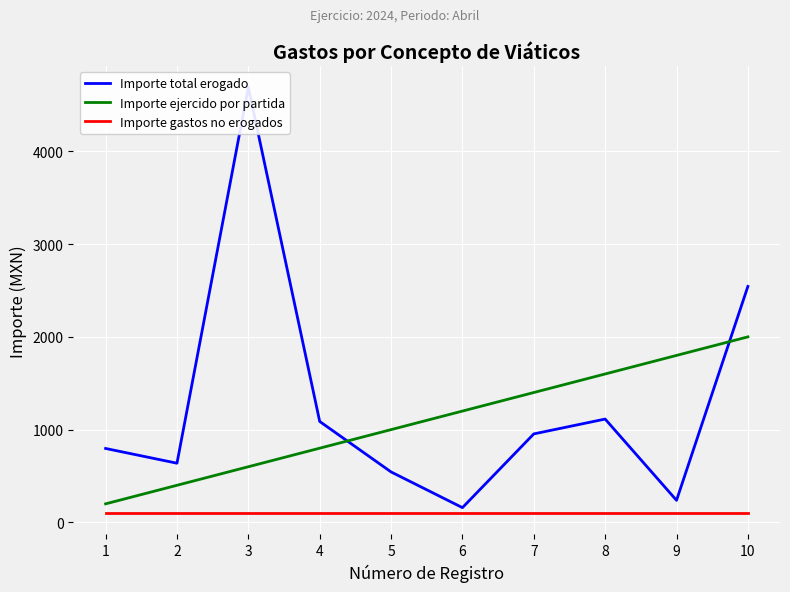

How many lines are shown in the chart?

3